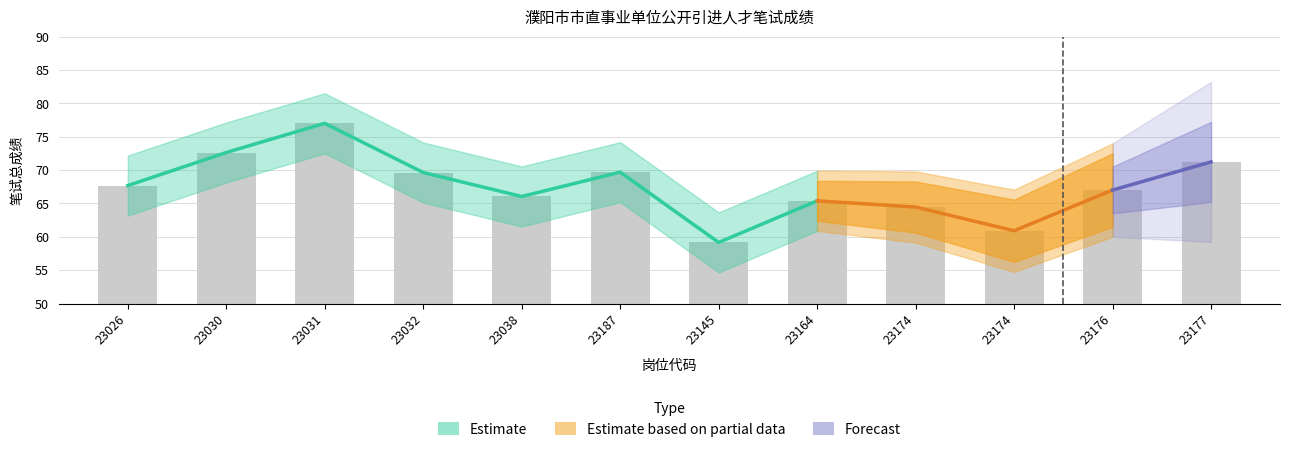

Reading left to right, what are all the values shown in this chart?

23026=67.7	23030=72.6	23031=77.0	23032=69.6	23038=66.0	23187=69.7	23145=59.2	23164=65.4	23174=64.5	23174=60.9	23176=67.0	23177=71.2